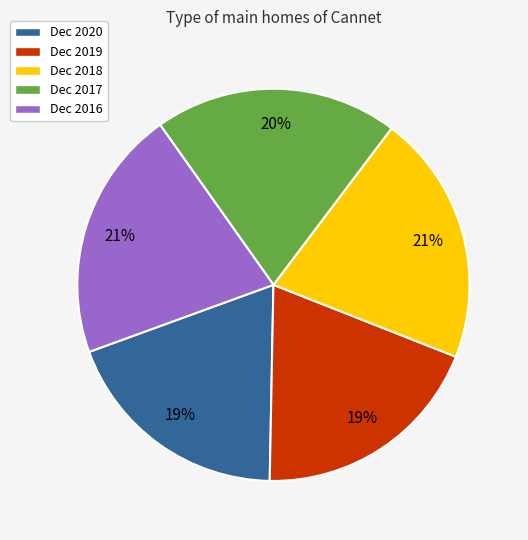

The Dec 2016 slice represents 21% of the pie. True or false?

True